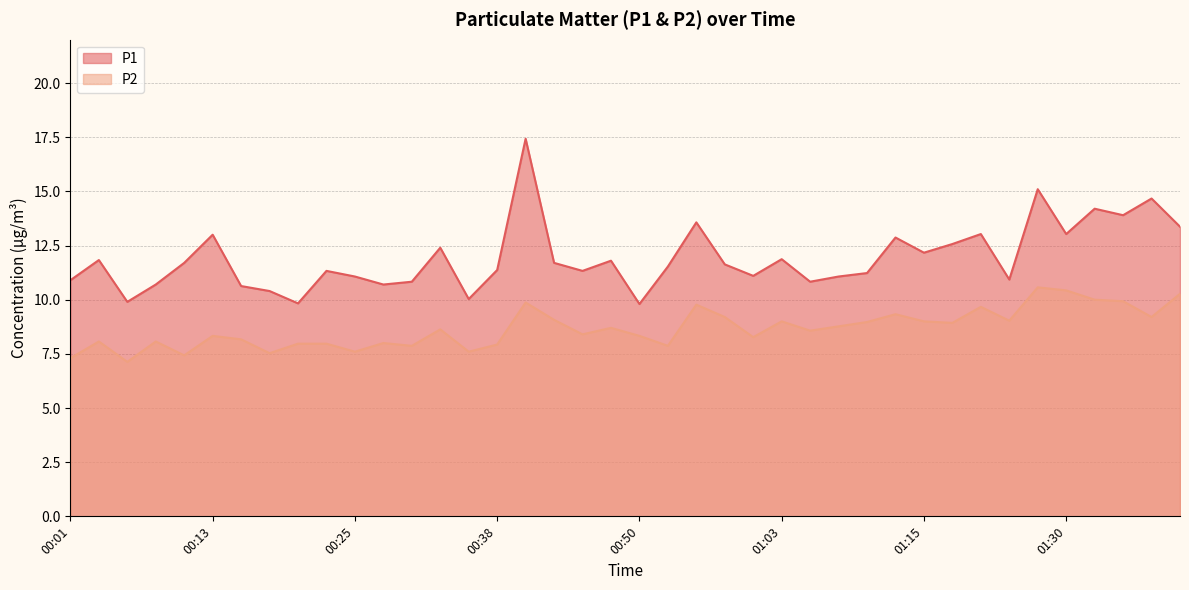

True or false: P2 and P1 intersect in this chart.

False